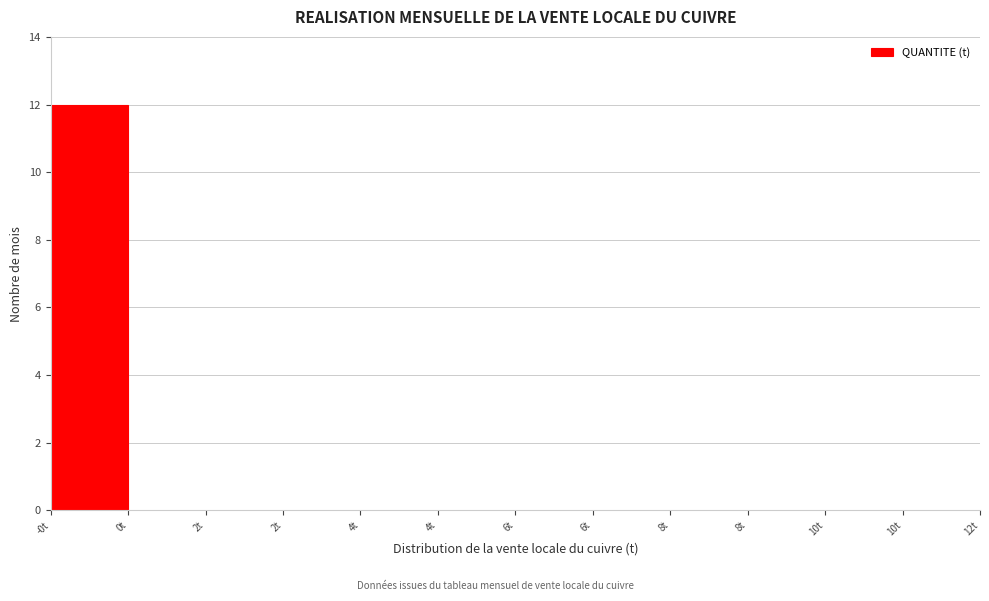

Count the number of data series in this chart.

1